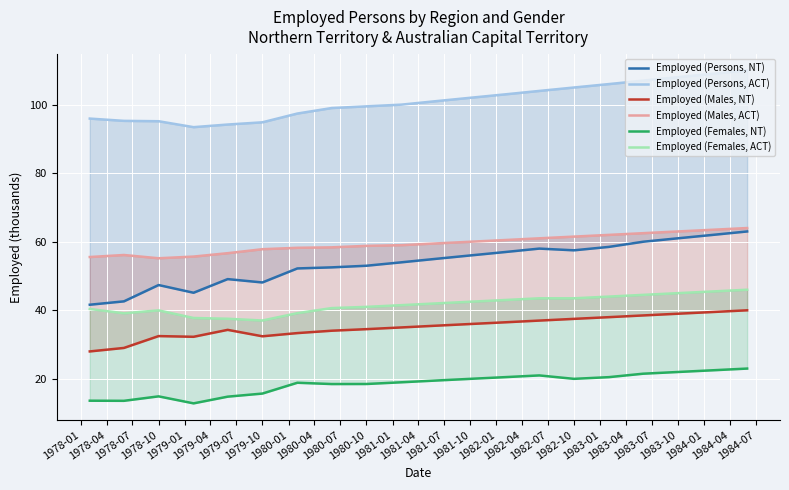

Which series has the widest spread of values?

Employed (Persons, NT)